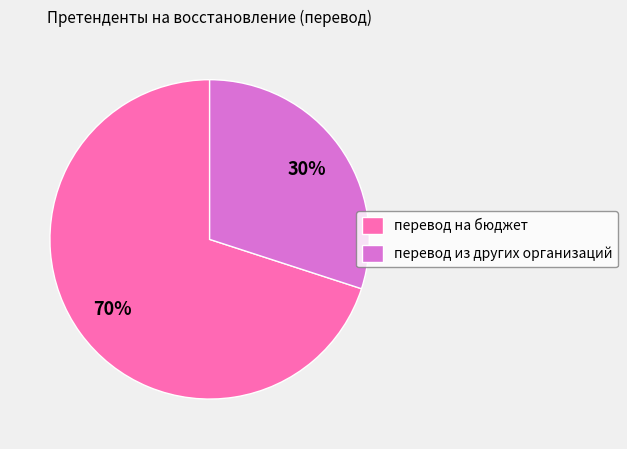

Is the sum of перевод из других организаций and перевод на бюджет greater than half?

Yes